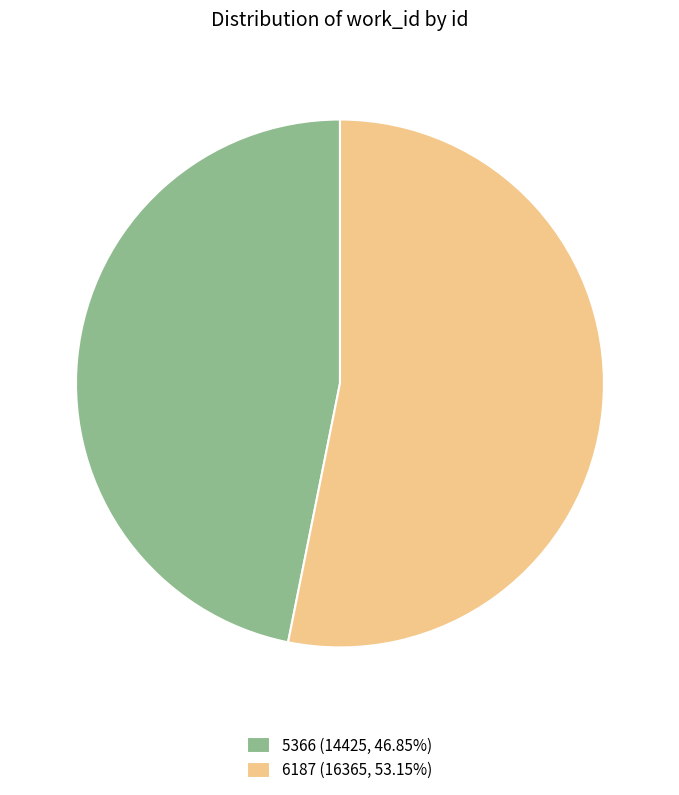

Does any single category account for the majority?

Yes